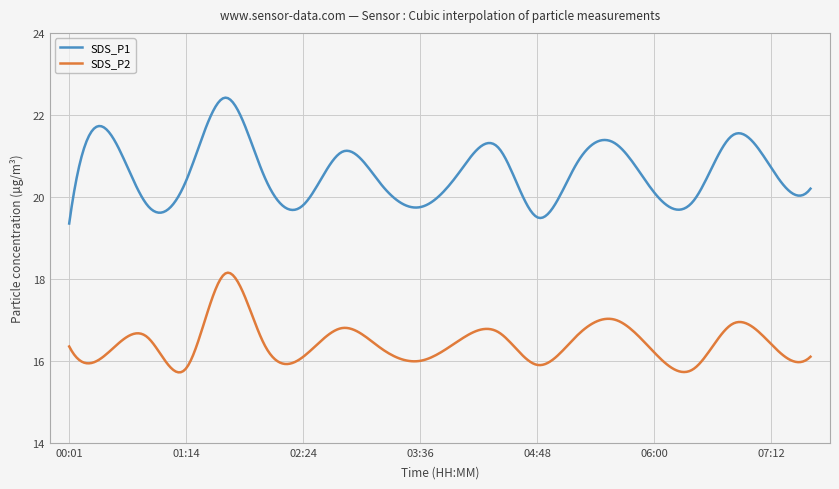

Which series has the largest total across all categories?

SDS_P1